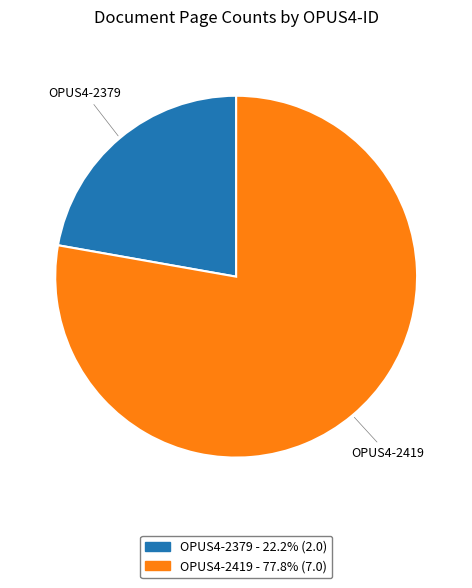

Does any single category account for the majority?

Yes